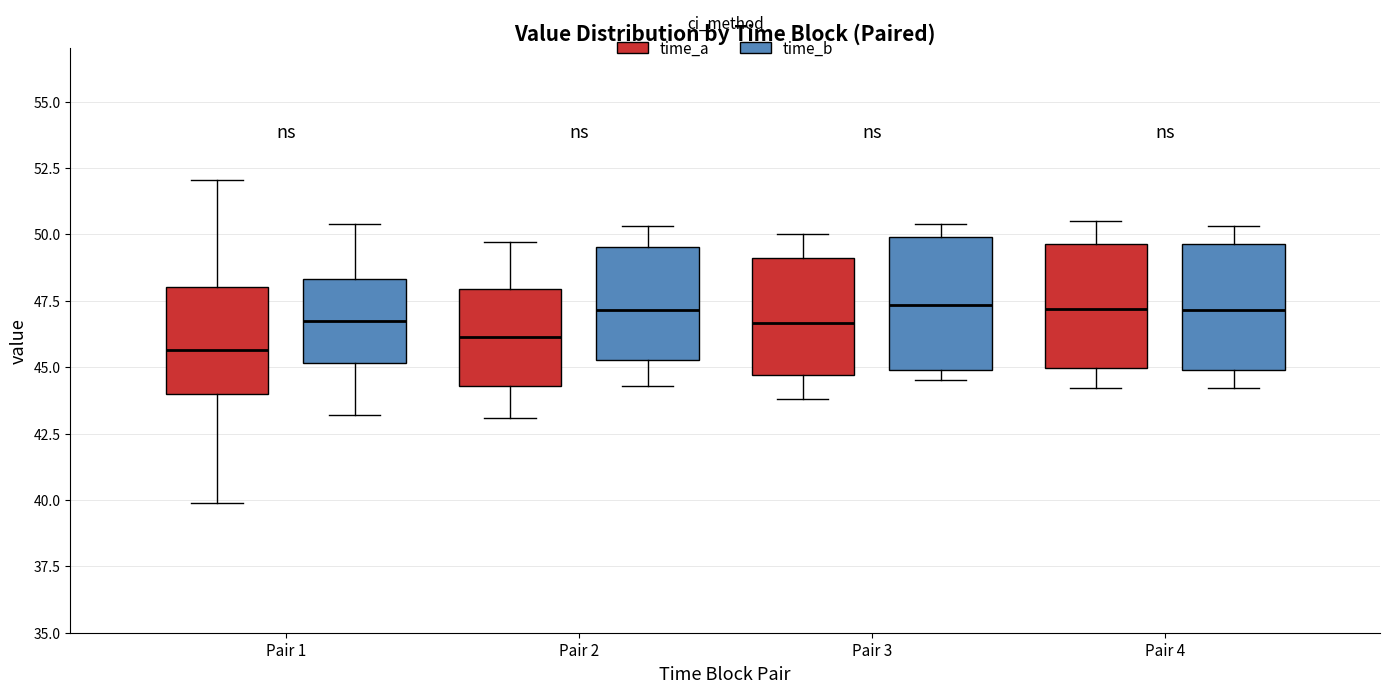

Reading left to right, transcribe this box plot: for each box, give where its median line is, the range the box spans, and where its two whiskers end, as read against the y-axis. The values are not printed on the chart, so give them approximately, as read against the axis.

Pair 1 (time_a): median 45.5, box 44.0 to 48.0, whiskers 40.0 to 52.0
Pair 1 (time_b): median 47.0, box 45.0 to 48.5, whiskers 43.0 to 50.5
Pair 2 (time_a): median 46.0, box 44.5 to 48.0, whiskers 43.0 to 49.5
Pair 2 (time_b): median 47.0, box 45.5 to 49.5, whiskers 44.5 to 50.5
Pair 3 (time_a): median 46.5, box 44.5 to 49.0, whiskers 44.0 to 50.0
Pair 3 (time_b): median 47.5, box 45.0 to 50.0, whiskers 44.5 to 50.5
Pair 4 (time_a): median 47.0, box 45.0 to 49.5, whiskers 44.0 to 50.5
Pair 4 (time_b): median 47.0, box 45.0 to 49.5, whiskers 44.0 to 50.5